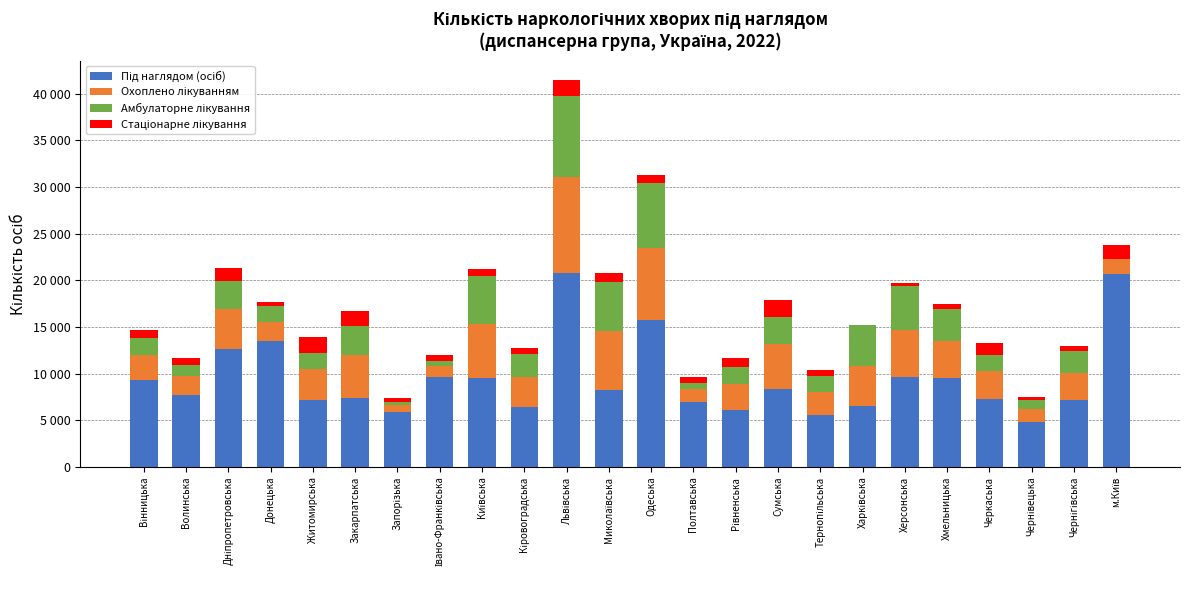

Are the bars horizontal?

No